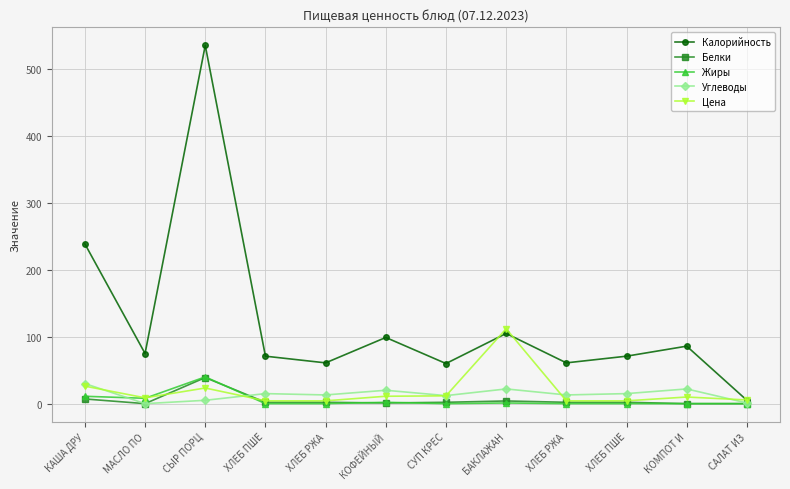

Rank the categories by Калорийность value from highest to lowest.

СЫР ПОРЦ, КАША ДРУ, БАКЛАЖАН, КОФЕЙНЫЙ, КОМПОТ И, МАСЛО ПО, ХЛЕБ ПШЕ, ХЛЕБ ПШЕ, ХЛЕБ РЖА, ХЛЕБ РЖА, СУП КРЕС, САЛАТ ИЗ